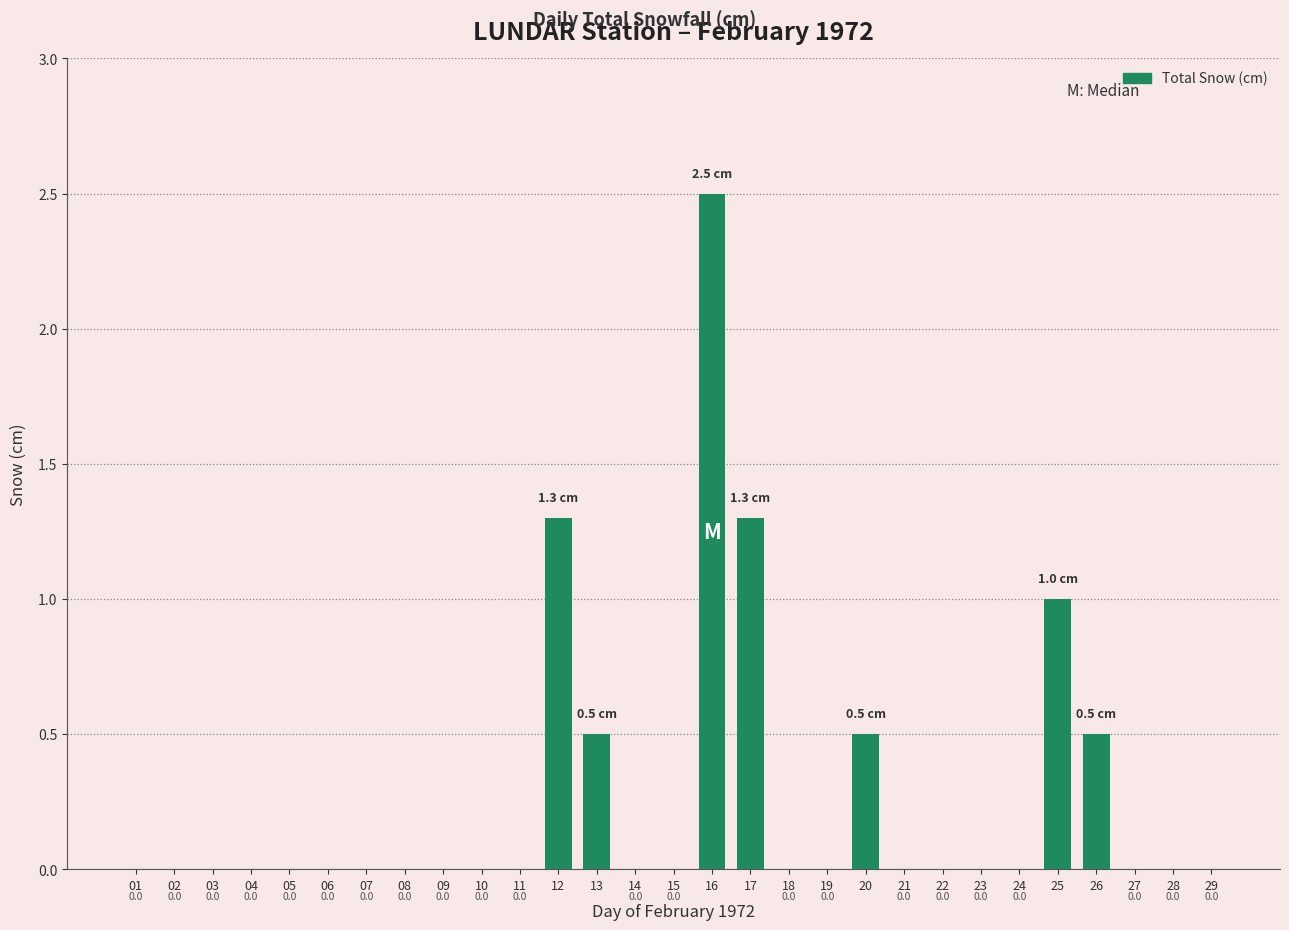

True or false: the data shows 0.0 at 03.

True